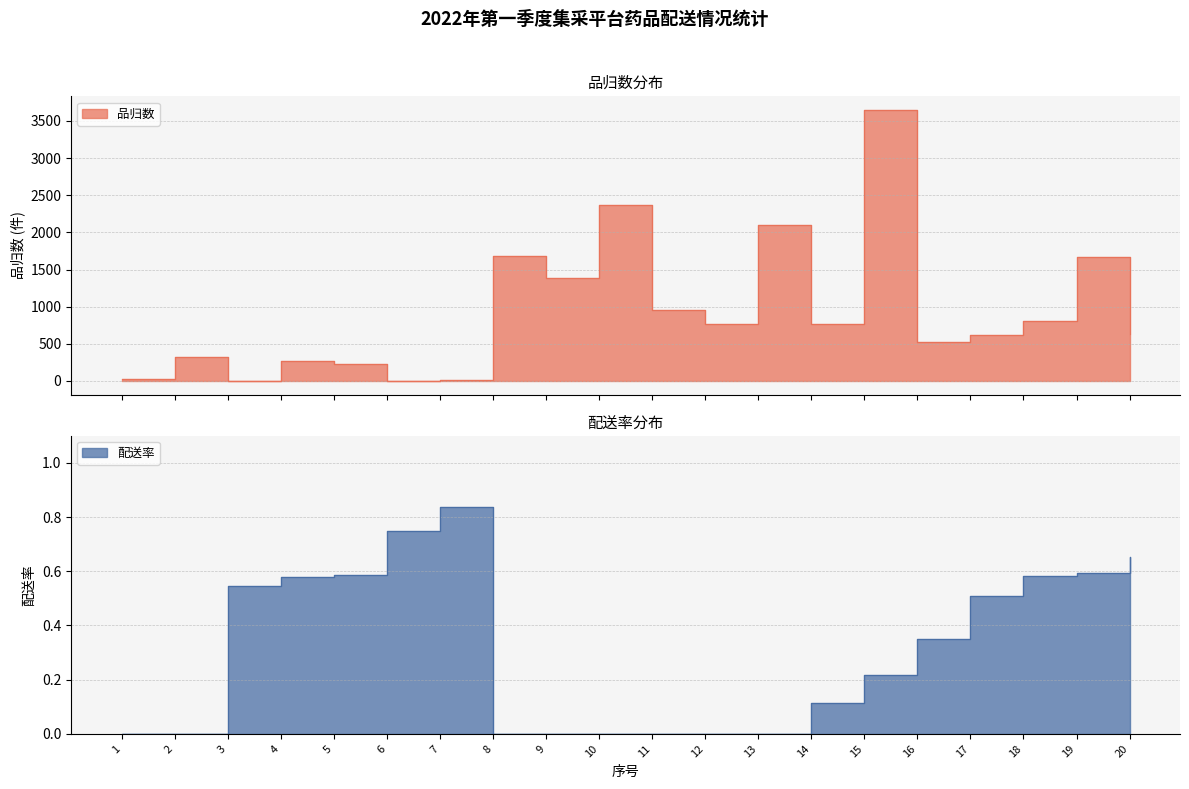

What is the total value across all series at 13?

2094.0